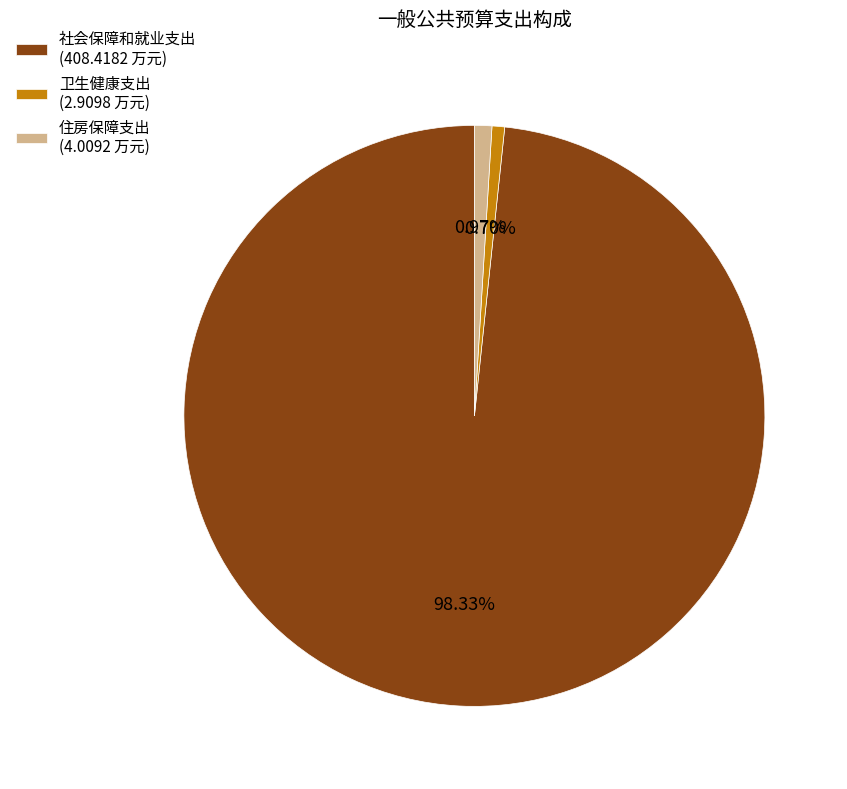

Is the sum of 住房保障支出 (4.0092 万元) and 社会保障和就业支出 (408.4182 万元) greater than half?

Yes